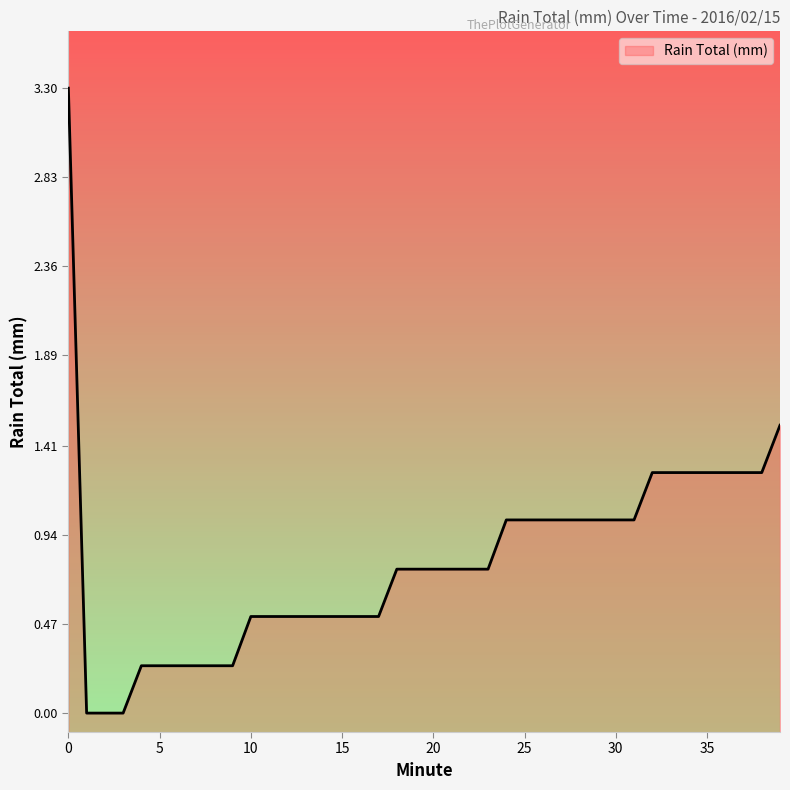

What is the difference between the second highest and second lowest values?

1.5